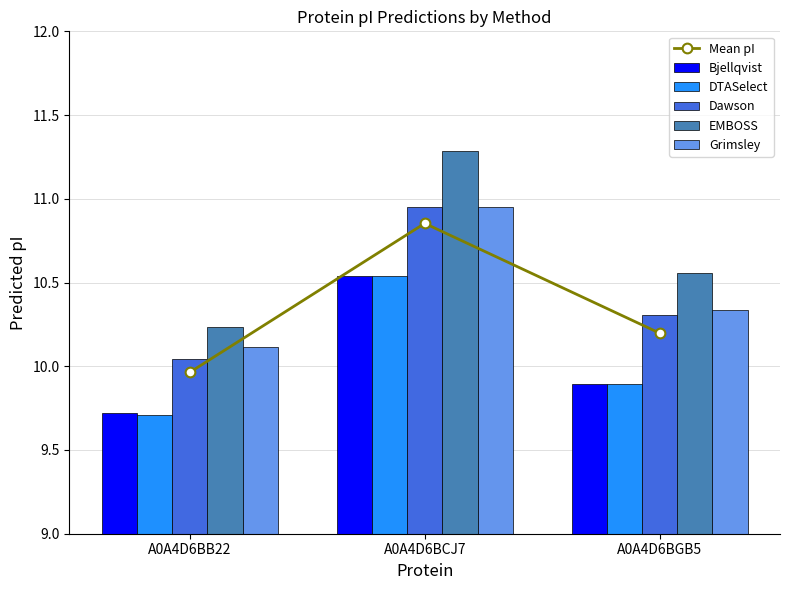

What is the difference between the maximum and minimum values in the EMBOSS series?

1.1